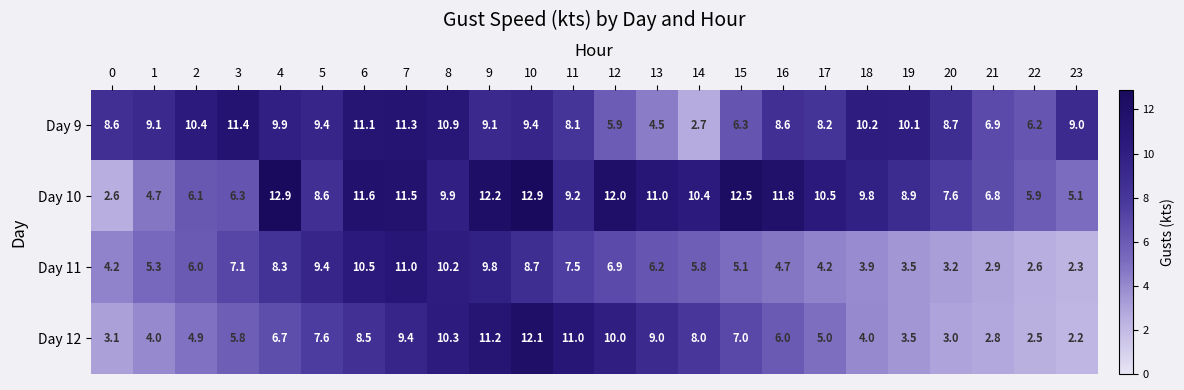

Which series has the largest total across all categories?

Day 10